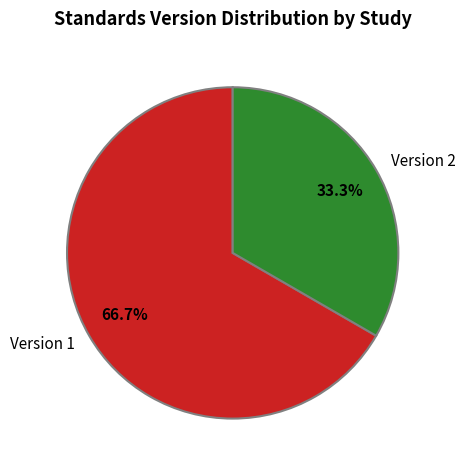

Count the number of slices in the pie.

2